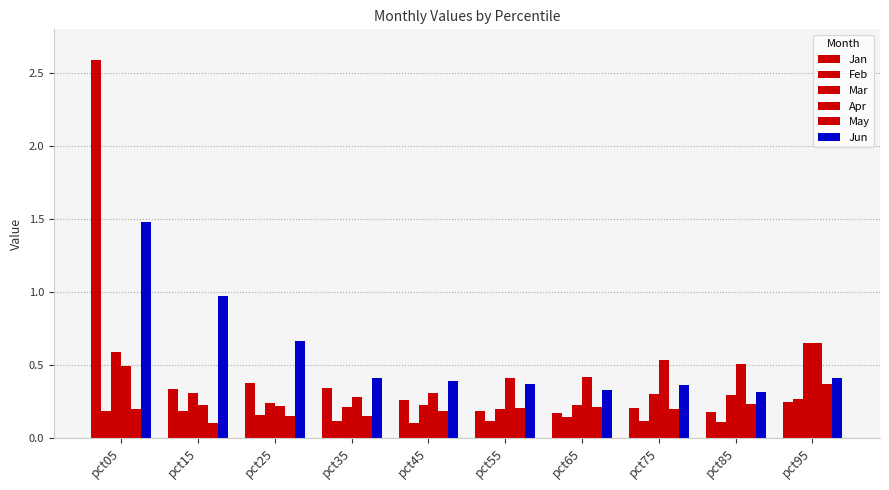

Does the chart contain stacked bars?

No